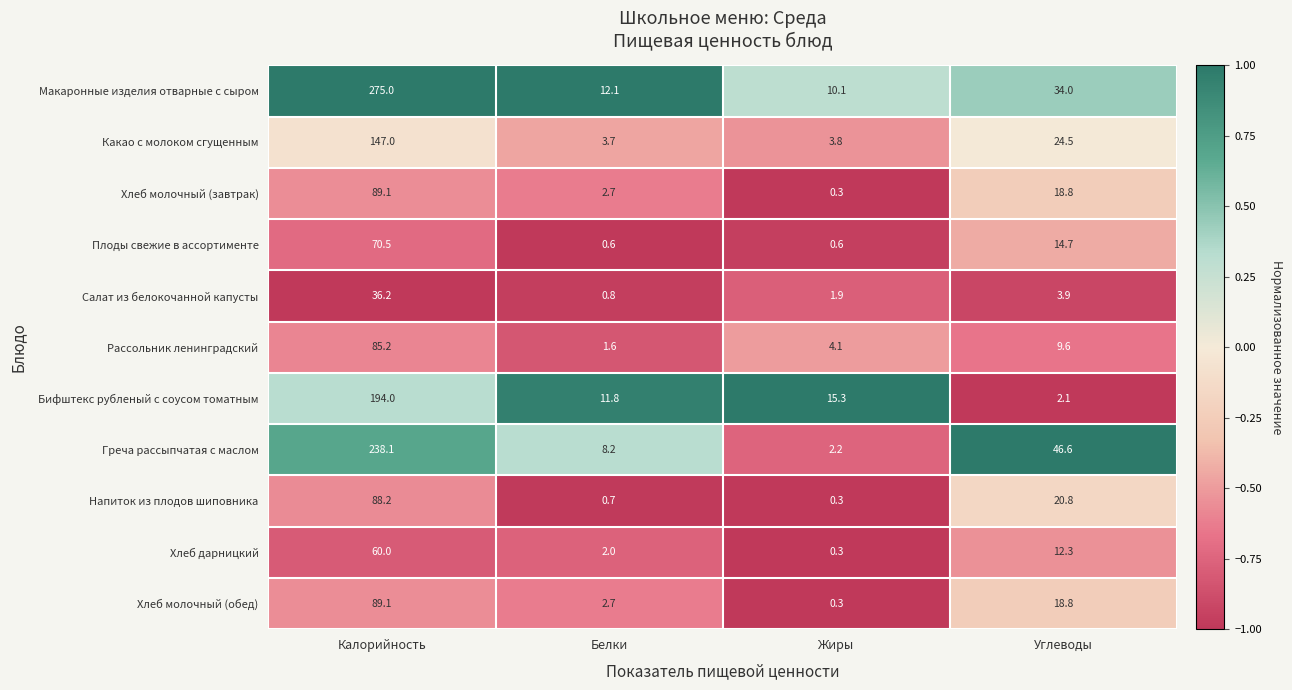

Where does the Какао с молоком сгущенным series first go above 24?

Калорийность